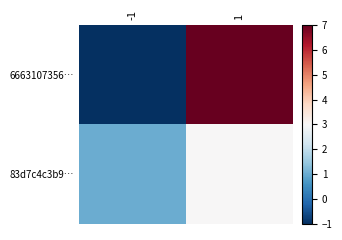

Reading left to right, what are all the values shown in this chart?

6663107356…: -1=-1	1=7
83d7c4c3b9…: -1=1	1=3